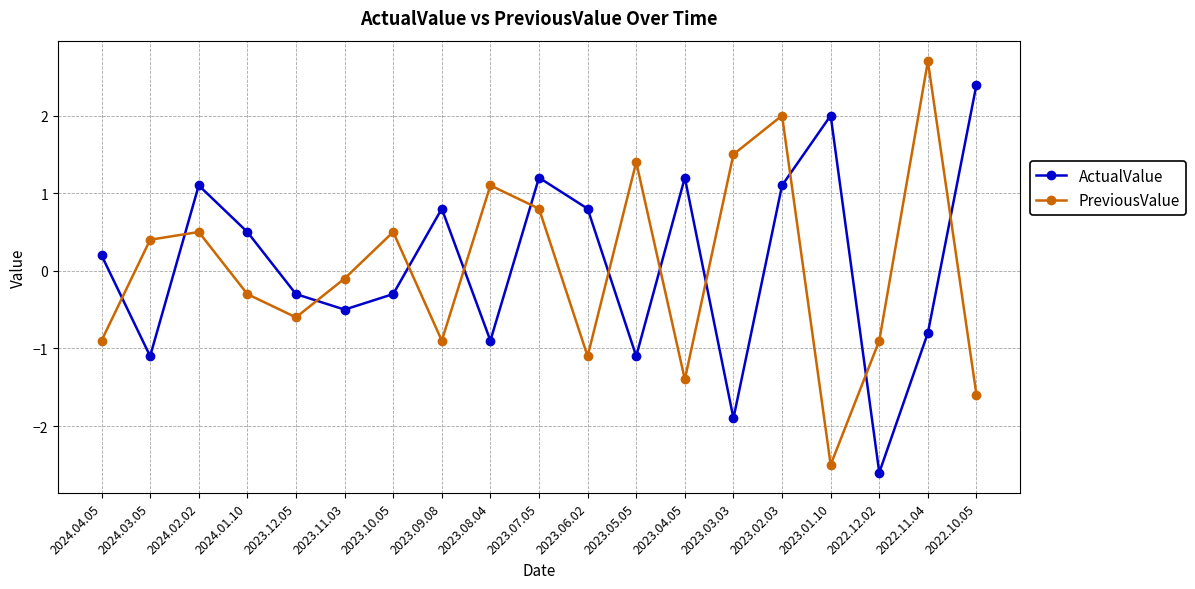

How many series are shown in this chart?

2